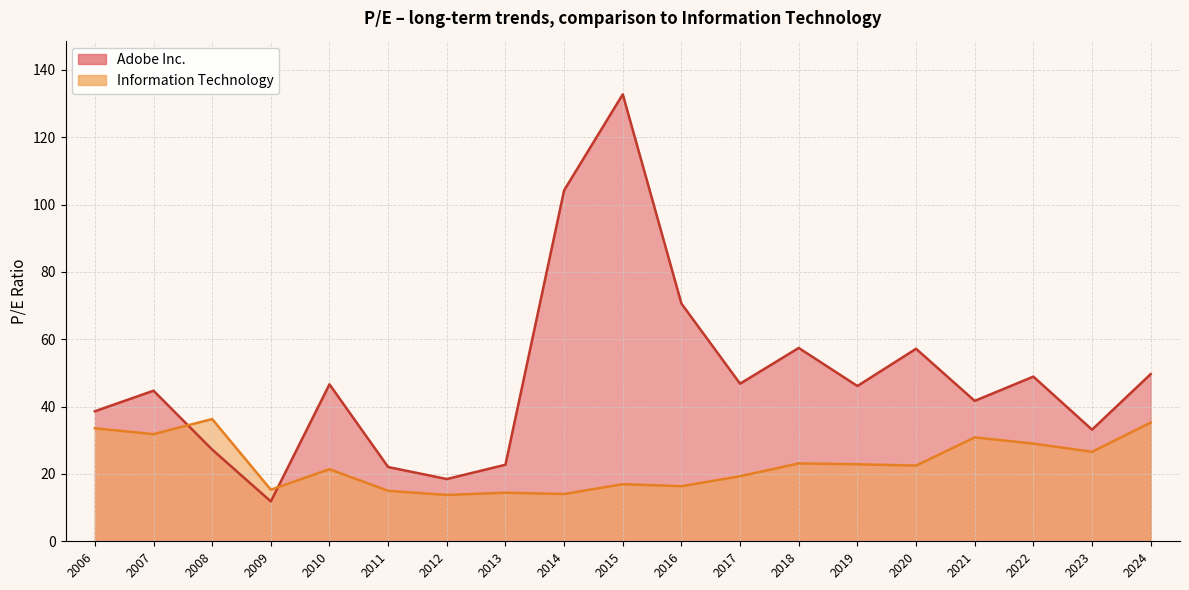

The Information Technology series shows 22.5 at 2020-01-21. True or false?

True